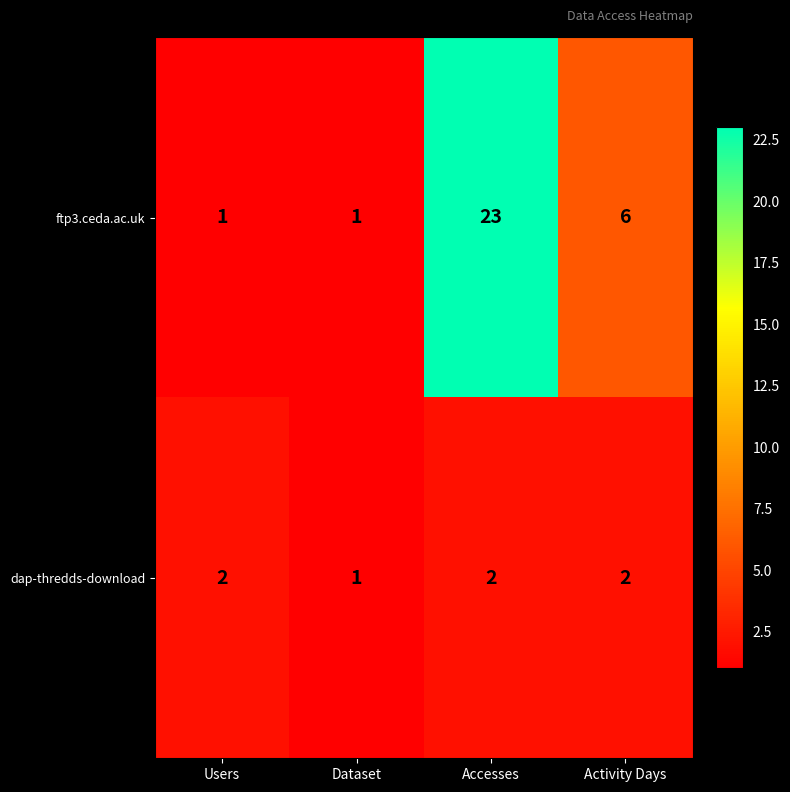

Where is ftp3.ceda.ac.uk nearest to the value 12?

Activity Days